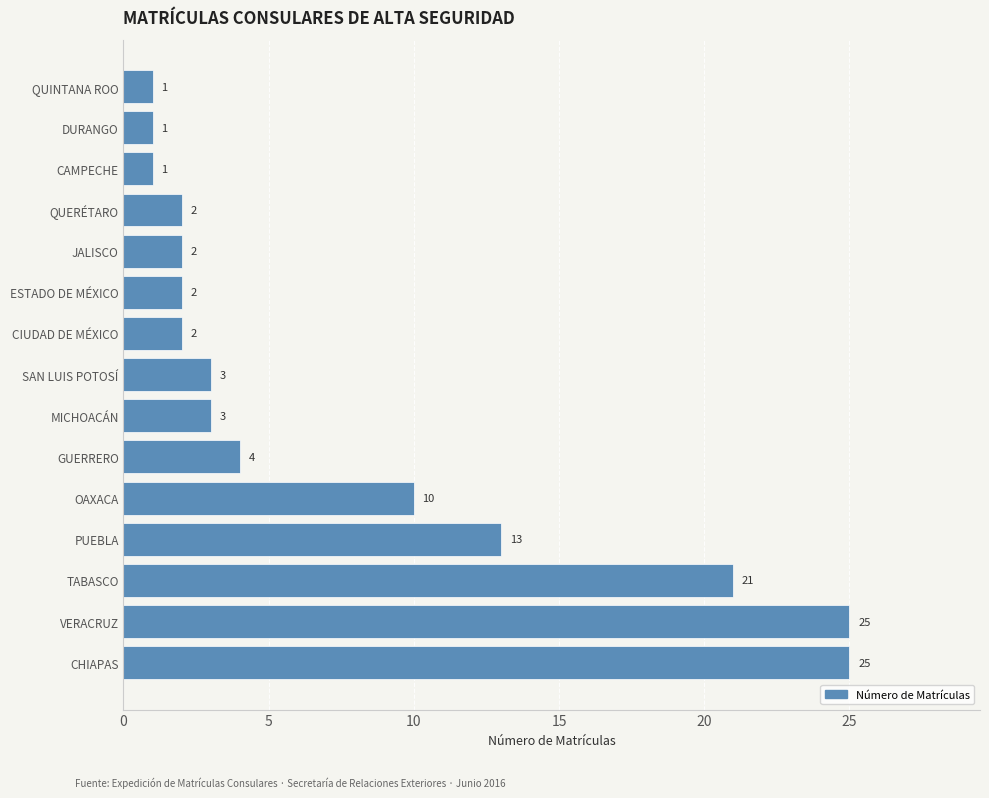

At which label is the value closest to 13?

PUEBLA